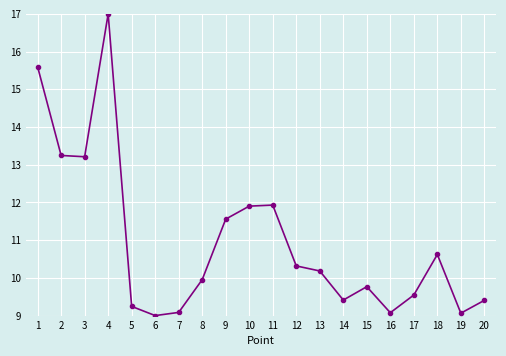

True or false: the data shows 9.4 at 20.

True